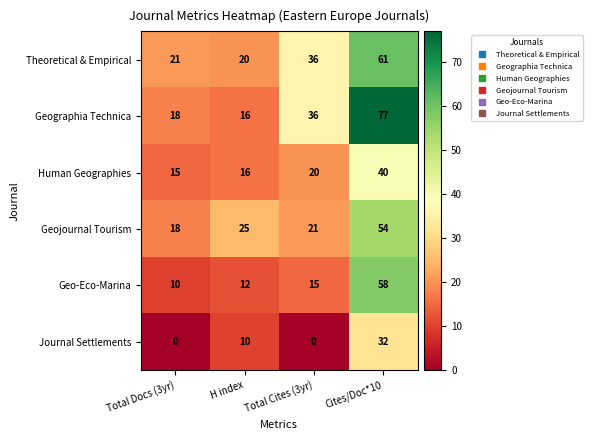

Count the number of categories in the chart.

4